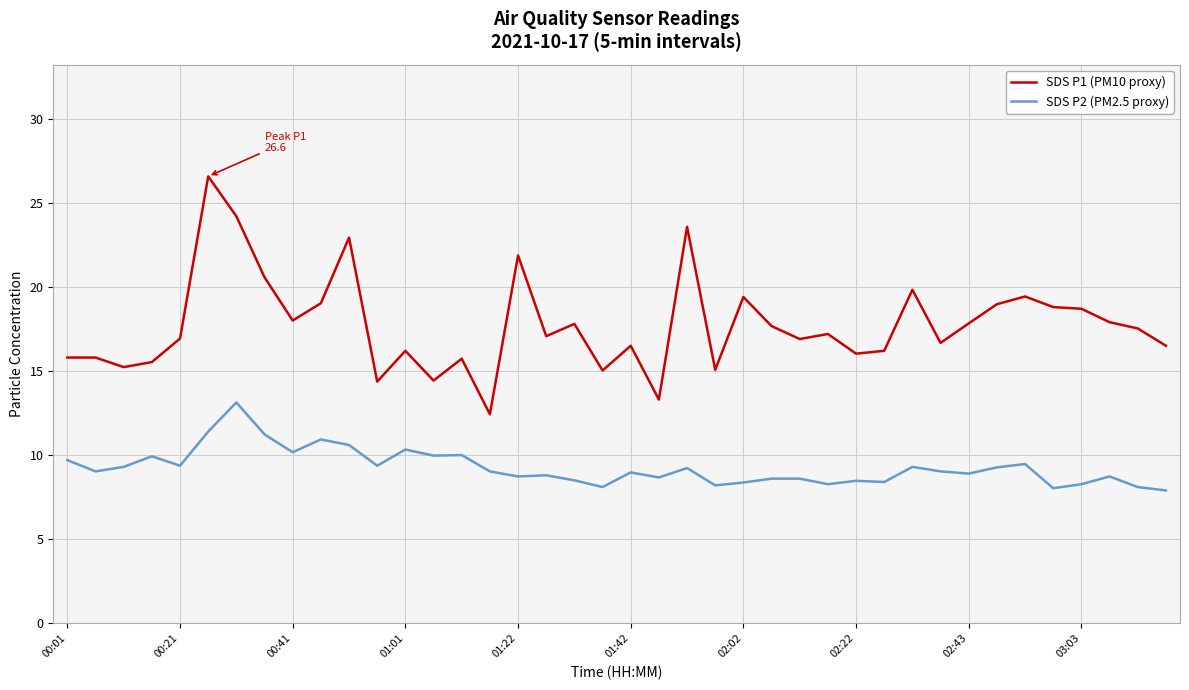

Rank the series by their maximum value, from lowest to highest.

SDS P2 (PM2.5 proxy), SDS P1 (PM10 proxy)